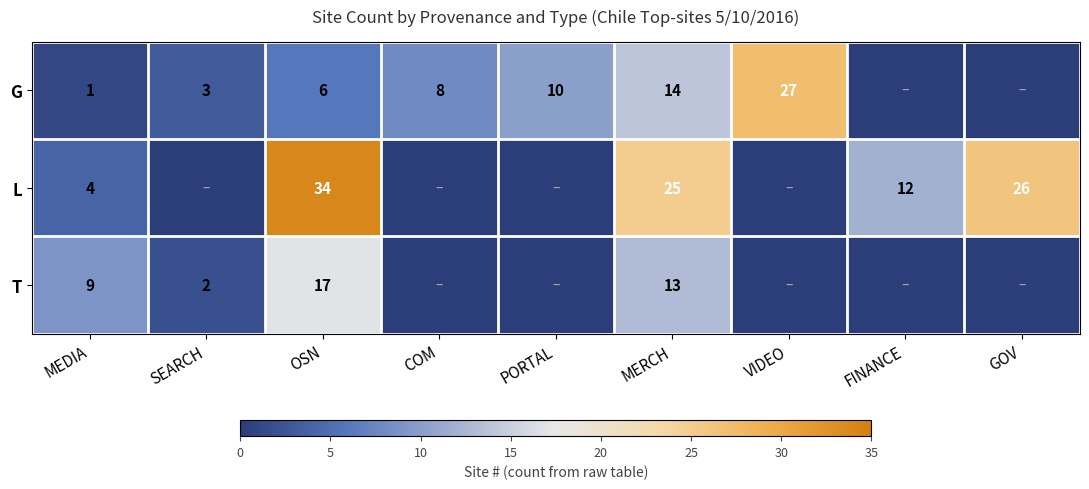

What is the difference between the L values at OSN and GOV?

8